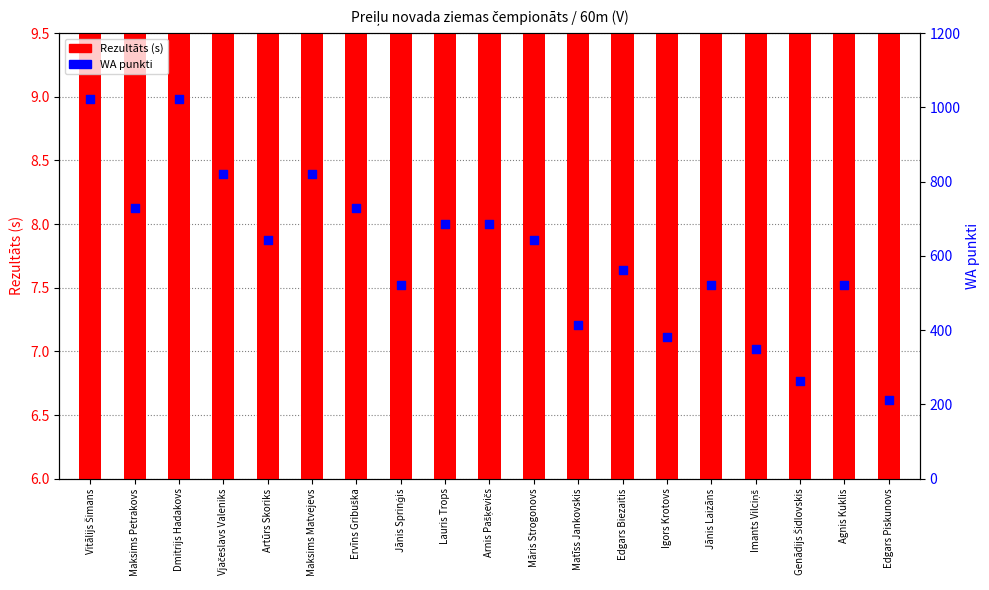

Is the value of WA punkti at Matīss Jankovskis greater than the value of Rezultāts (s) at Imants Vilciņš?

Yes